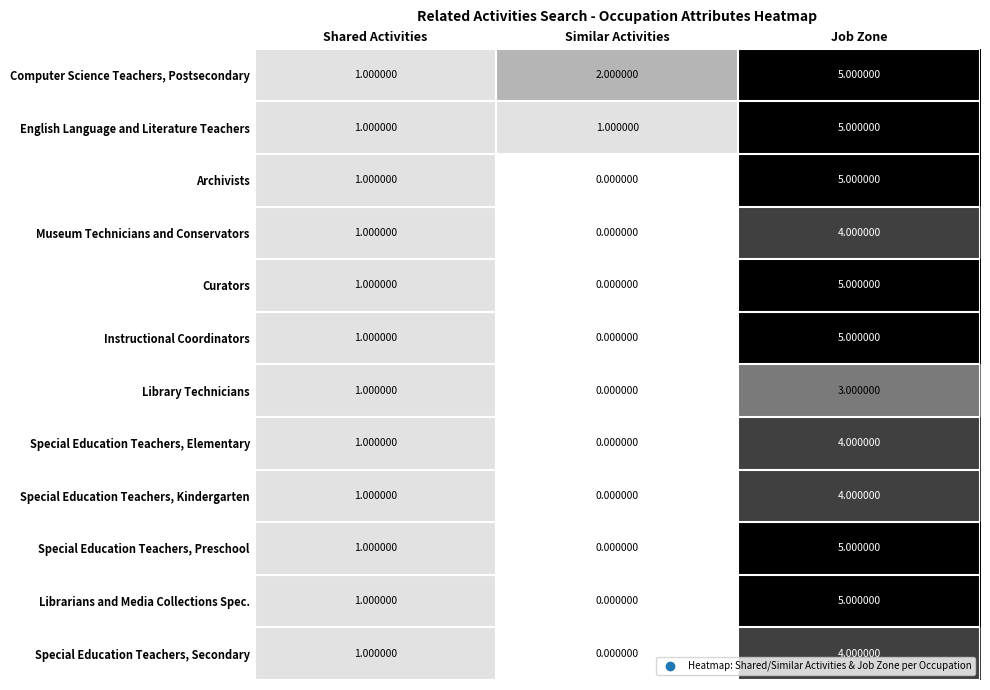

Which series has the largest total across all categories?

Computer Science Teachers, Postsecondary